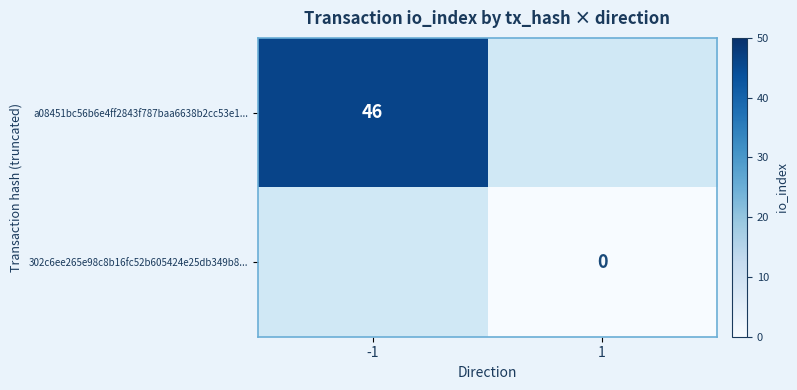

The value of a08451bc56b6e4ff2843f787baa6638b2cc53e1... at -1 is 32. True or false?

False